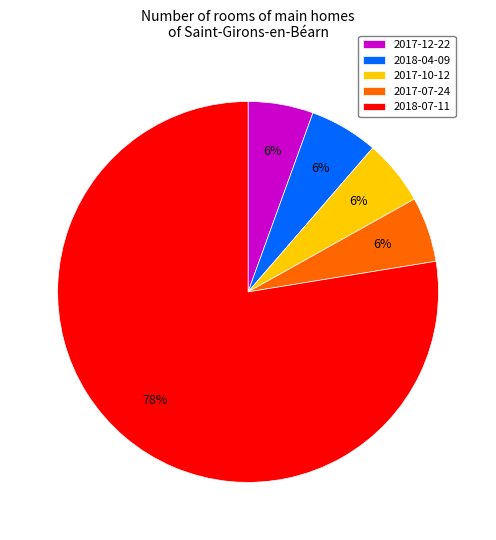

Count the number of slices in the pie.

5